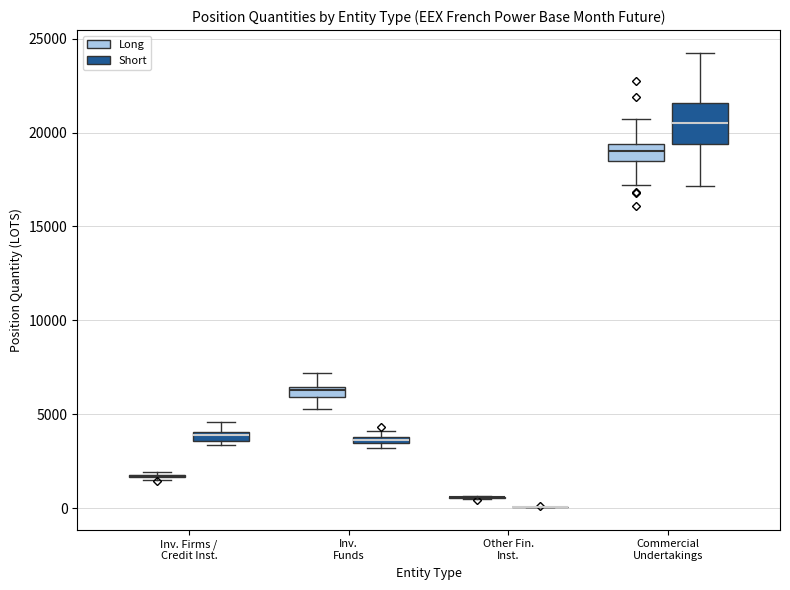

Where is the lower edge of the box for Inv. Firms / Credit Inst. (Short) on the y-axis? The values are not printed on the chart, so give them approximately, as read against the axis.

3500